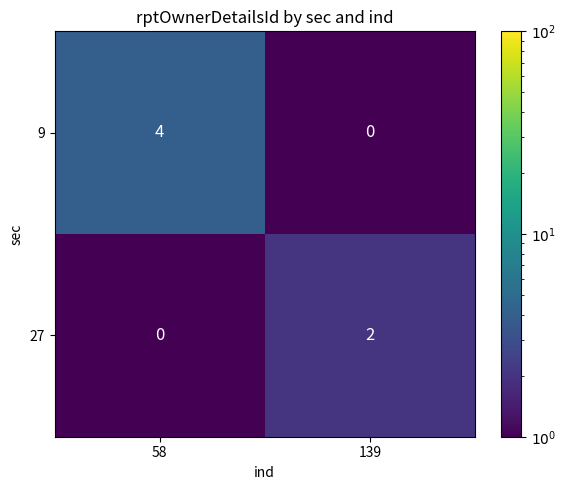

The value of 9 at 58 is 2. True or false?

False